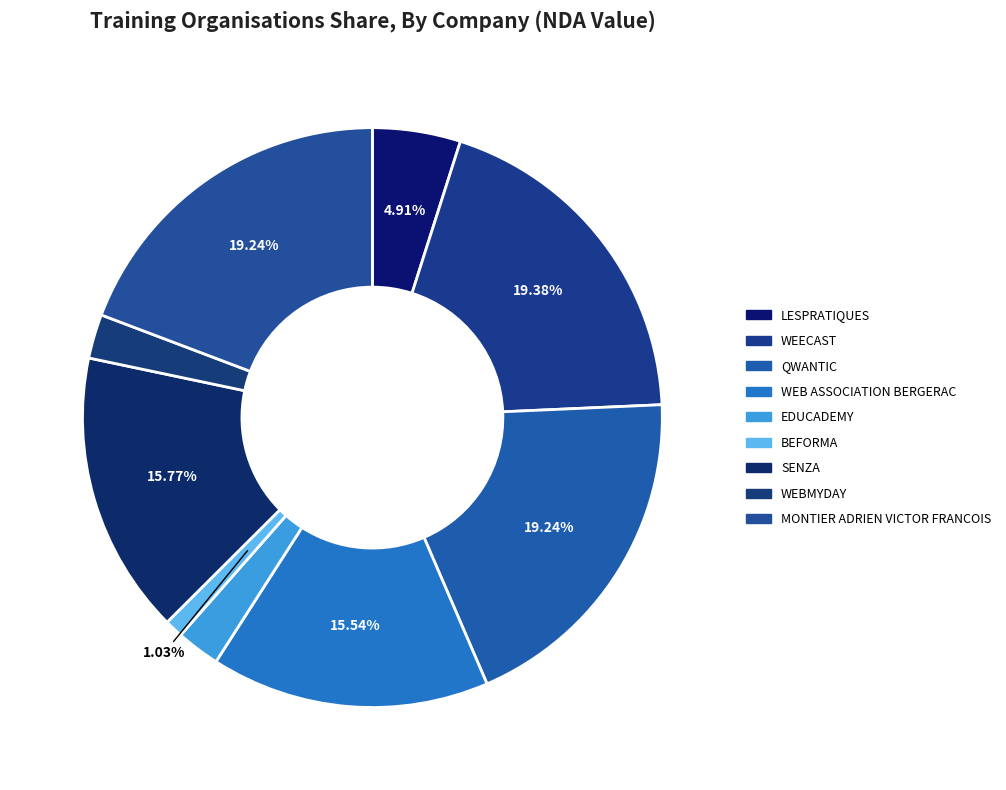

Is there a majority slice in this chart?

No